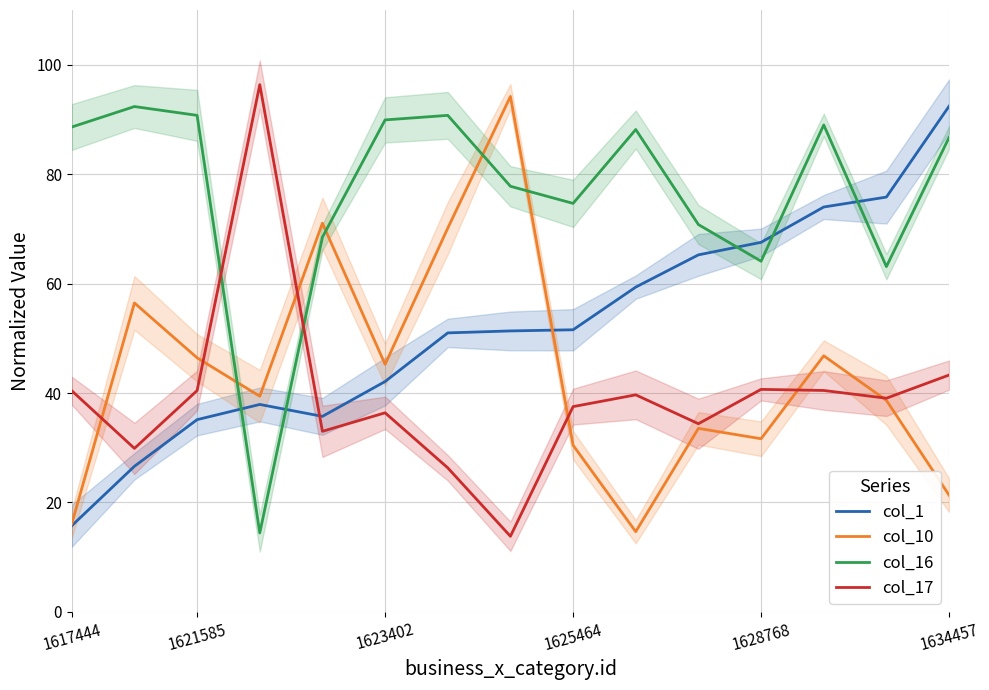

True or false: col_1 and col_17 intersect in this chart.

True